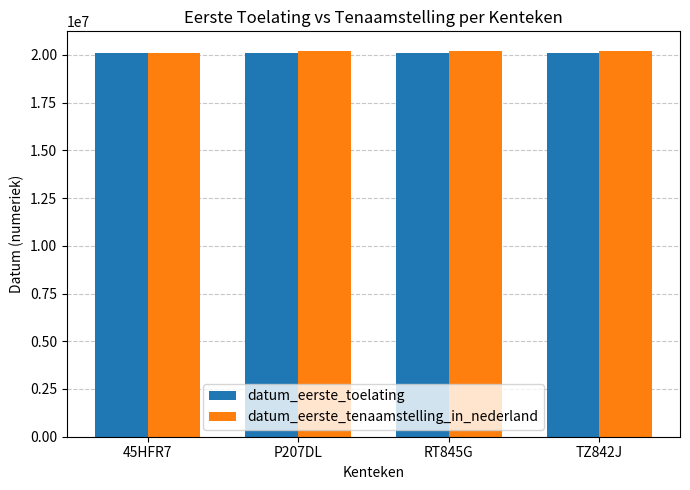

What is the label of the 3rd bar from the right?

P207DL